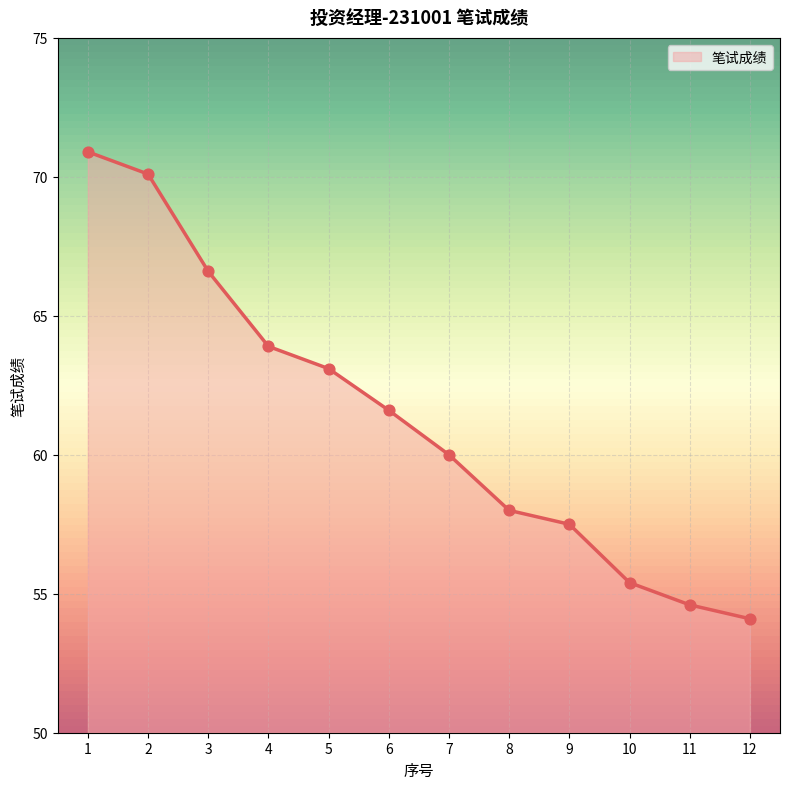

Approximately how many times larger is the value at 8 compared to 2?

0.8